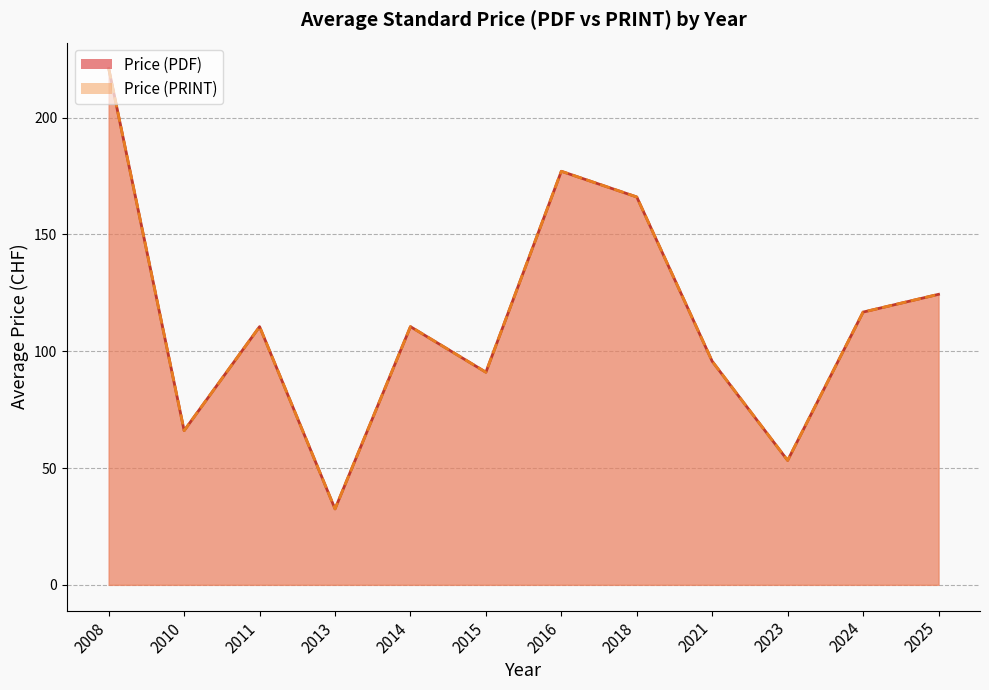

True or false: Price (PRINT) and Price (PDF) cross at least once.

False